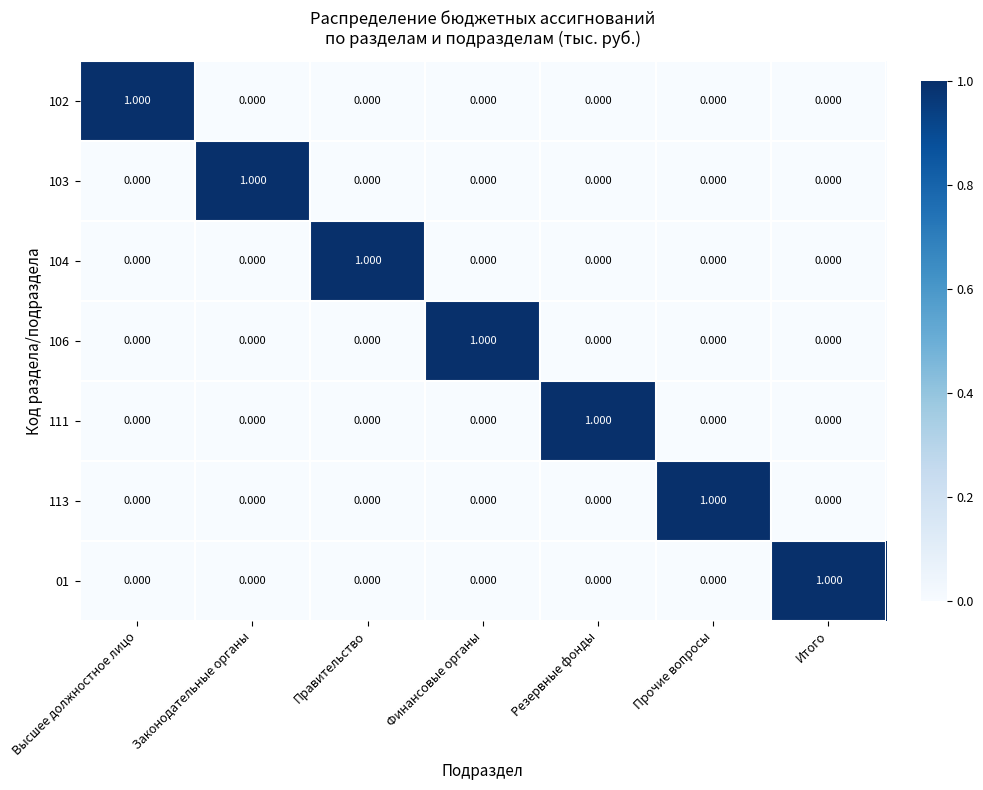

At which label does 113 reach its peak?

Прочие вопросы